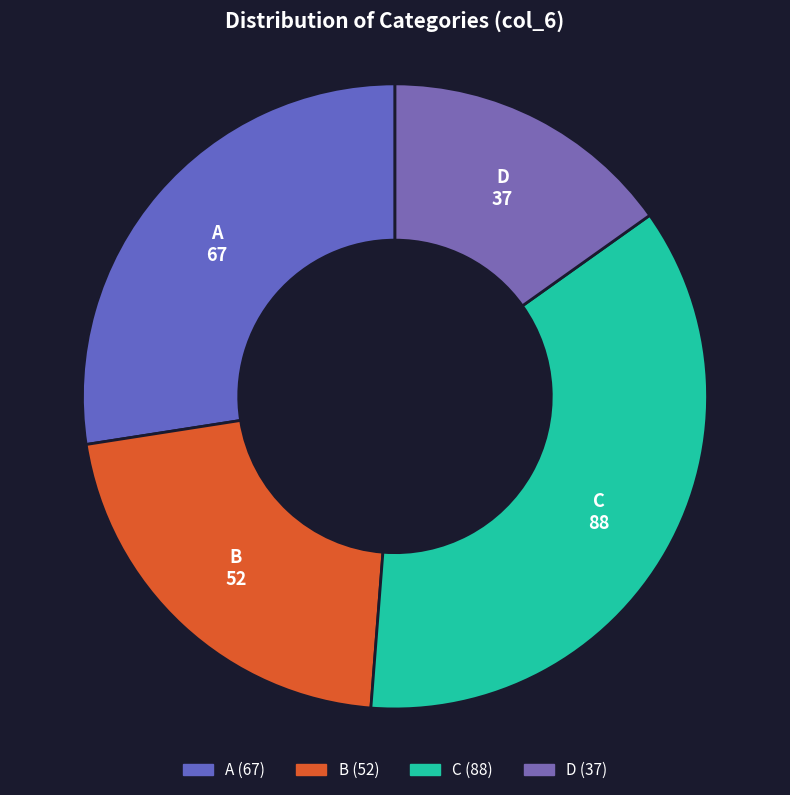

How many segments does this pie chart have?

4